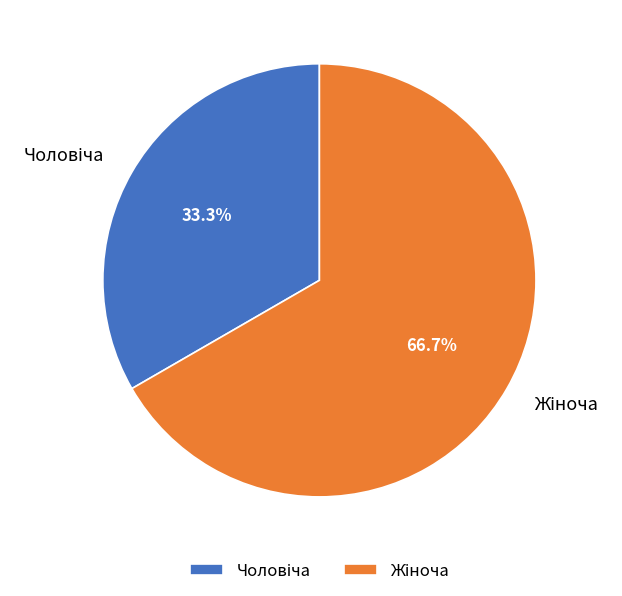

To the nearest percent, what is the average slice percentage?

50%